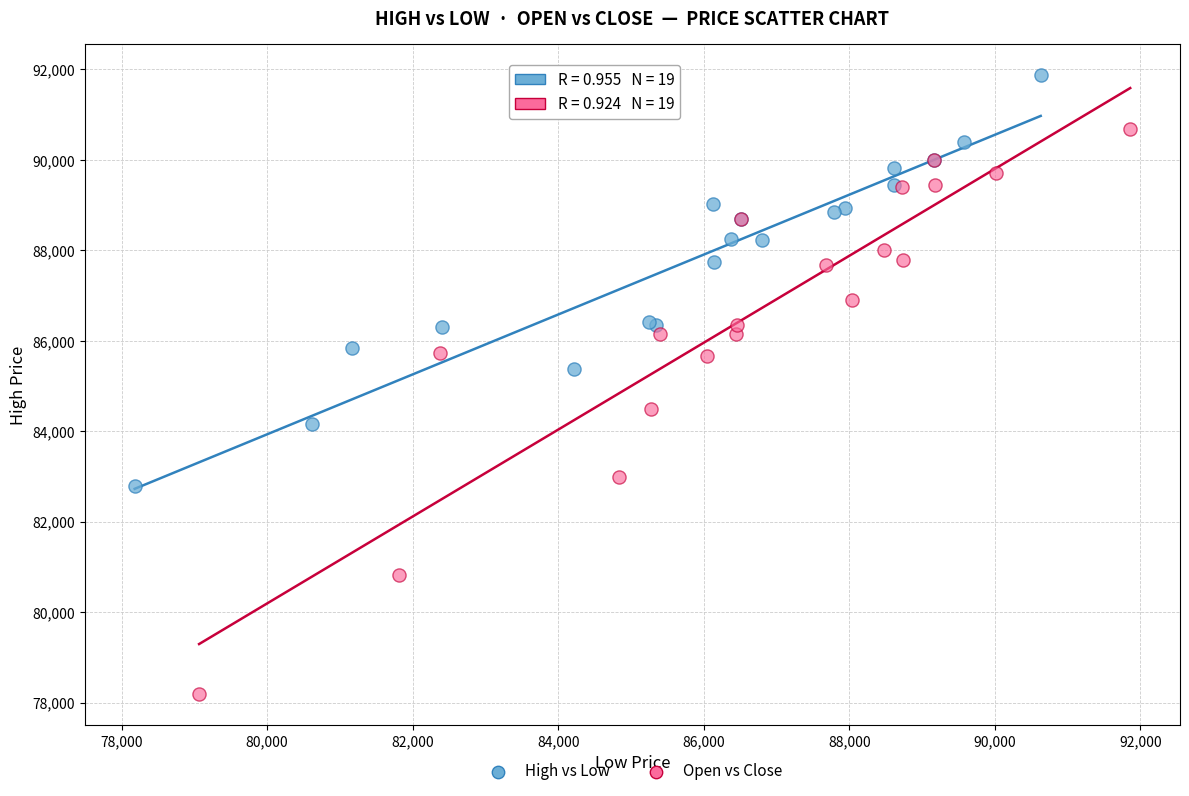

What are all the series names shown in the legend?

High vs Low, Open vs Close